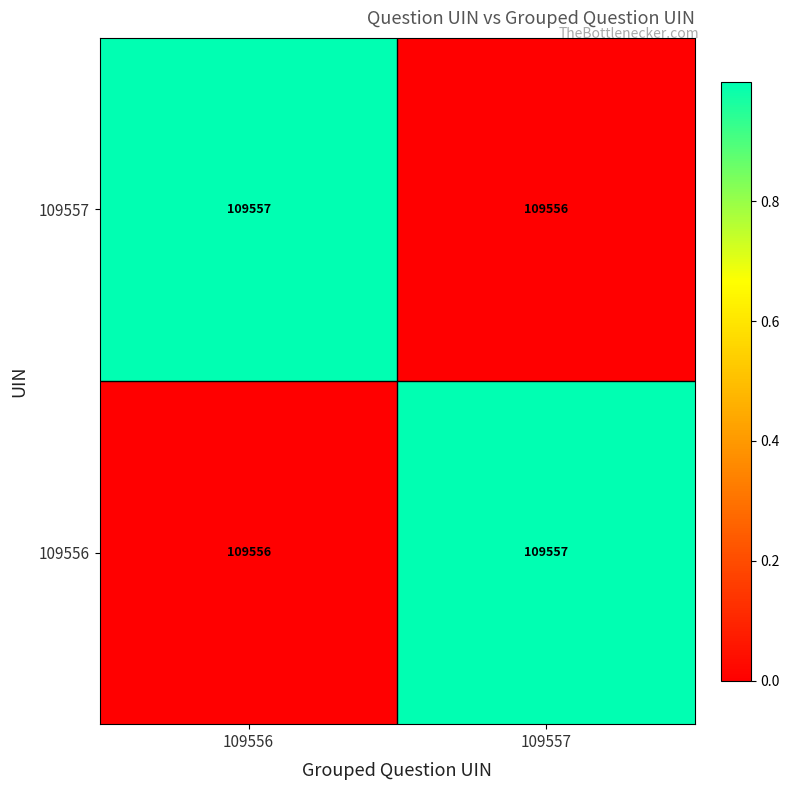

What is the maximum value shown in the chart?

109557